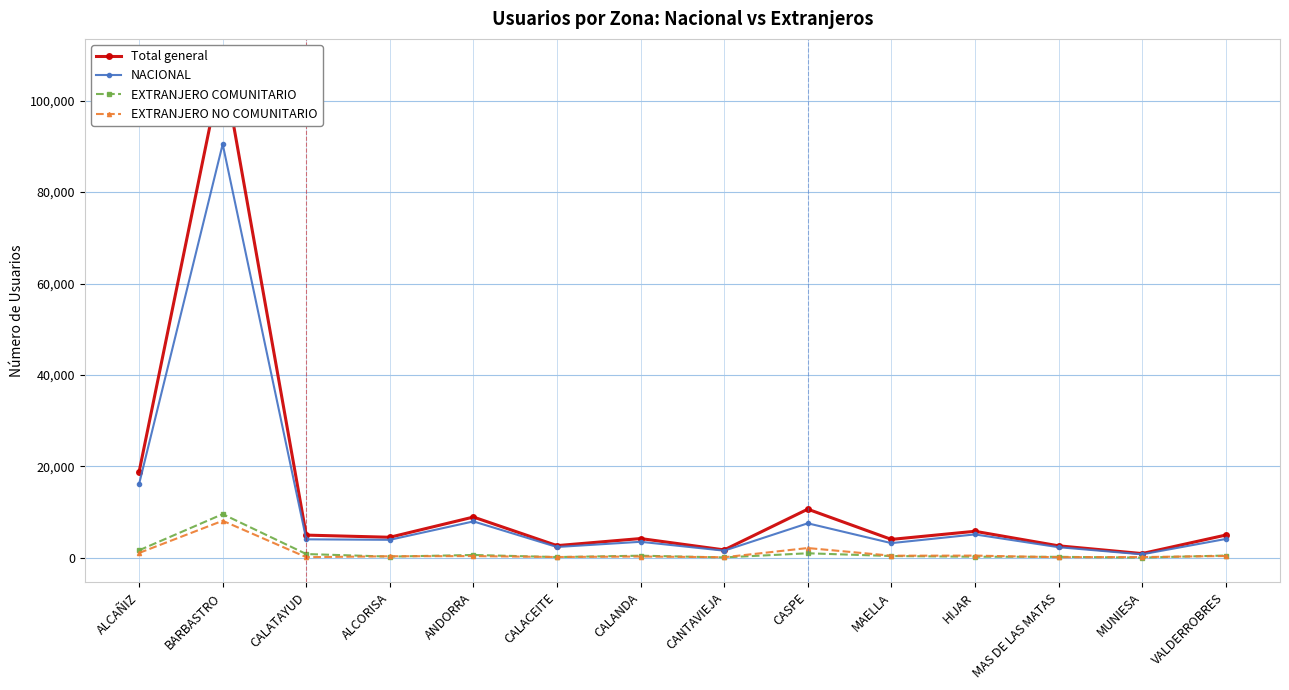

How many data points does each series have?

14